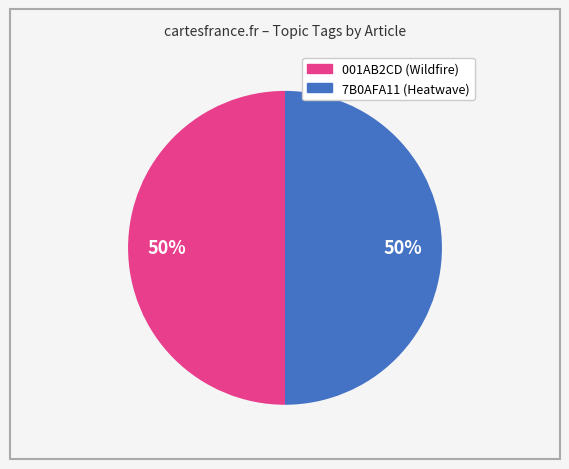

Count the number of slices in the pie.

2